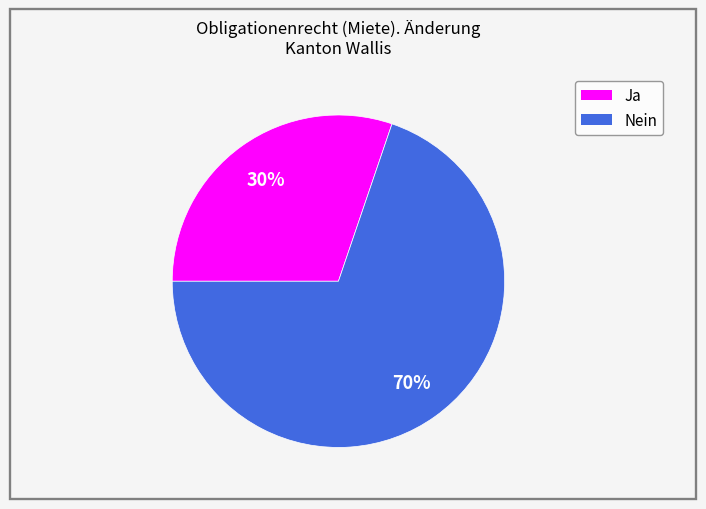

Do Ja and Nein together represent more than half of the pie?

Yes